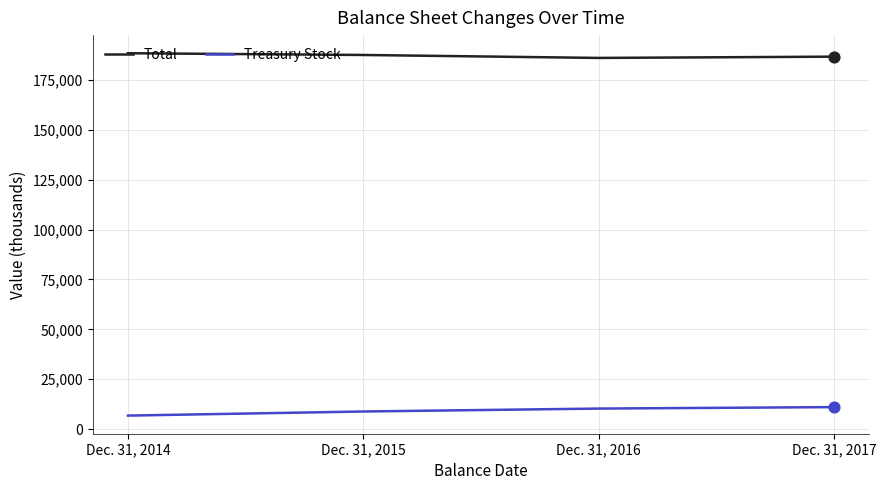

Which series has the largest total across all categories?

Total